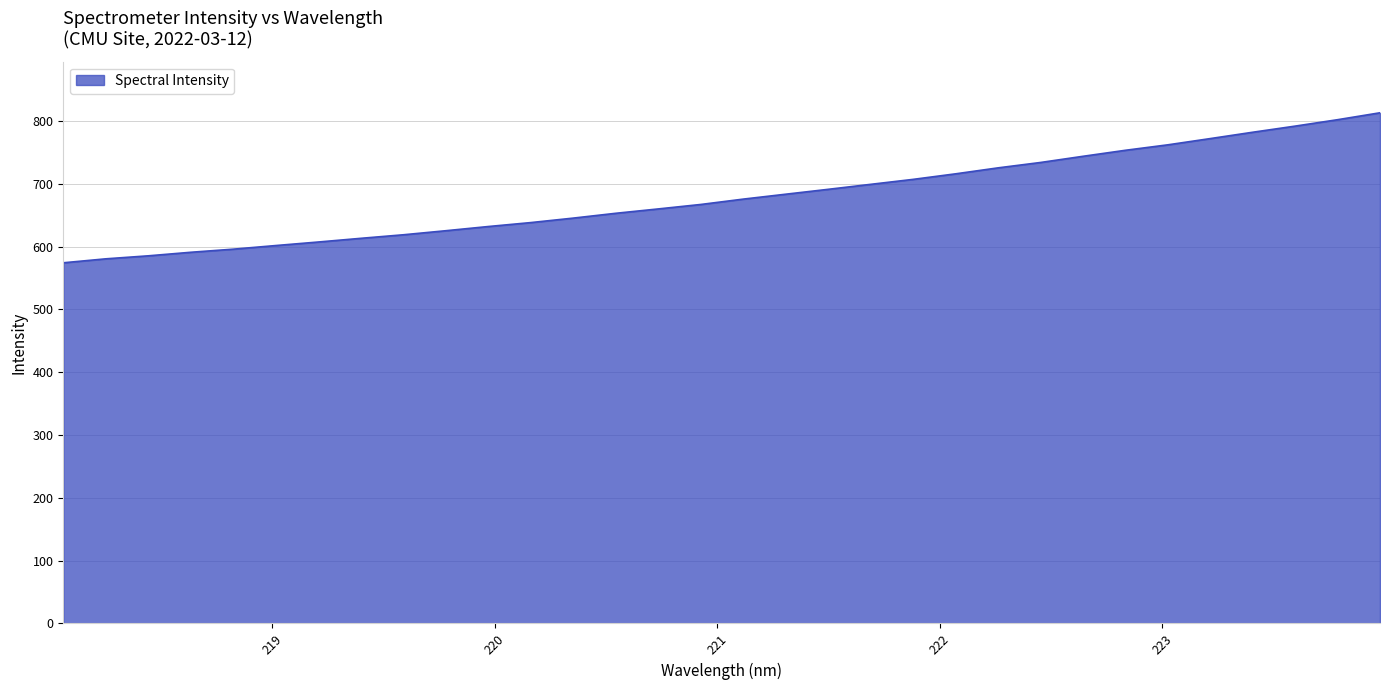

What is the difference between the maximum and minimum values?

238.8